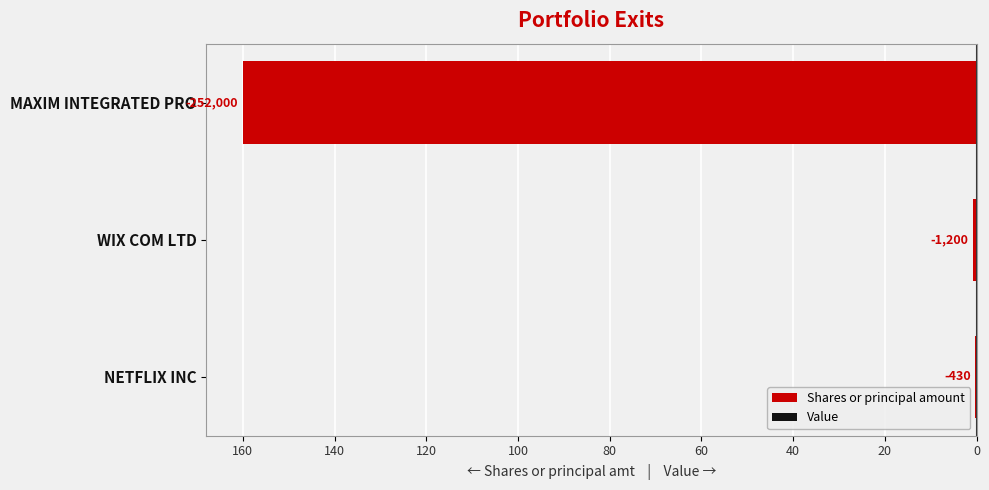

Does the chart contain any negative values?

Yes